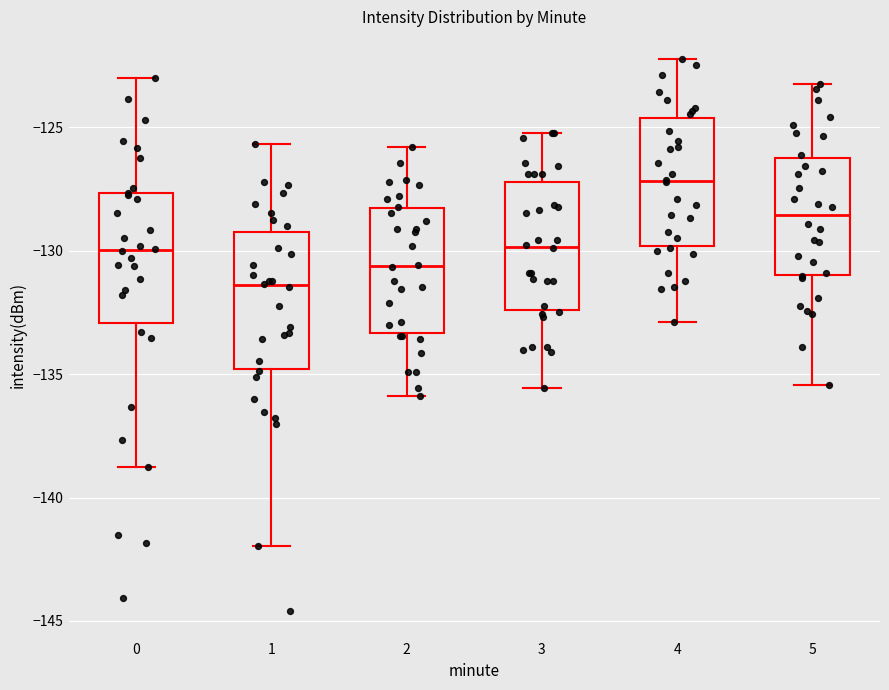

Where does the median line of the box at x = 2 sit on the y-axis? The values are not printed on the chart, so give them approximately, as read against the axis.

-130.5